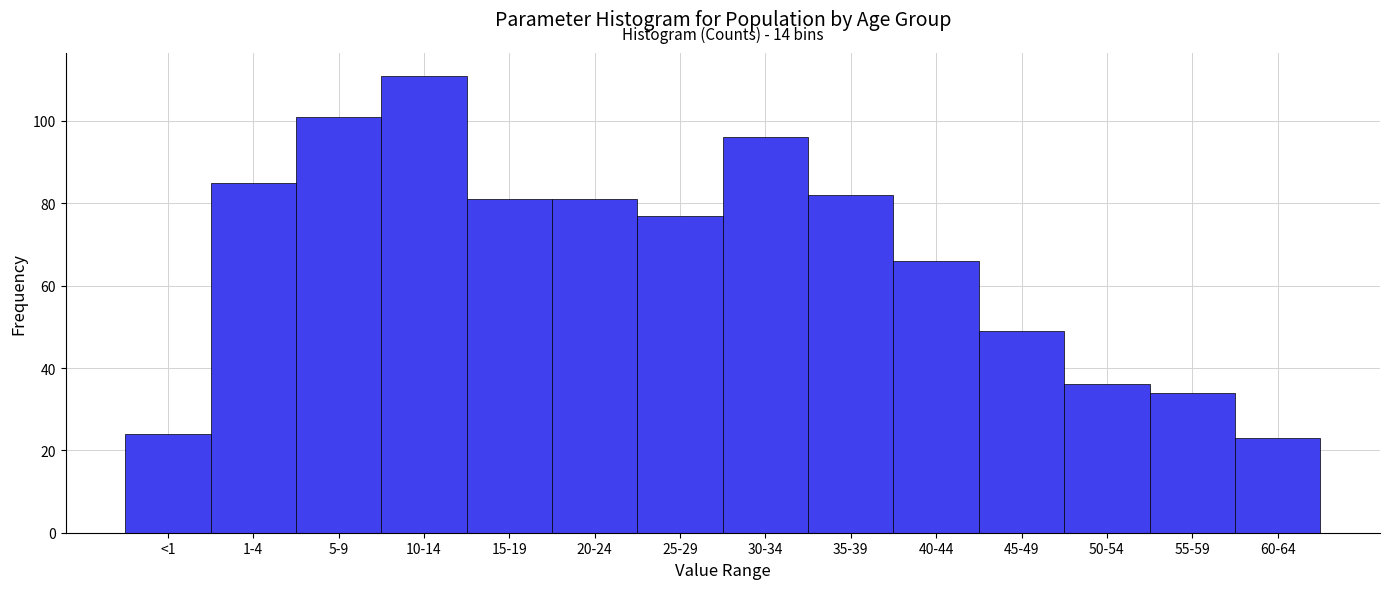

Reading left to right, list all the values displayed in this chart.

24	85	101	111	81	81	77	96	82	66	49	36	34	23